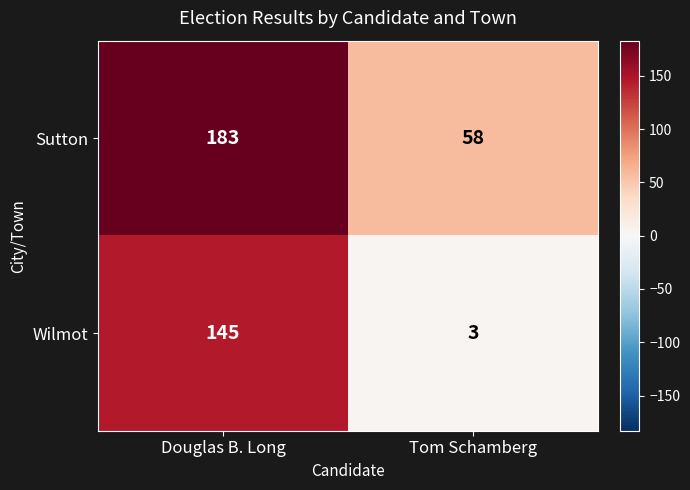

Reading left to right, list all the values displayed in this chart.

Sutton: Douglas B. Long=183	Tom Schamberg=58
Wilmot: Douglas B. Long=145	Tom Schamberg=3